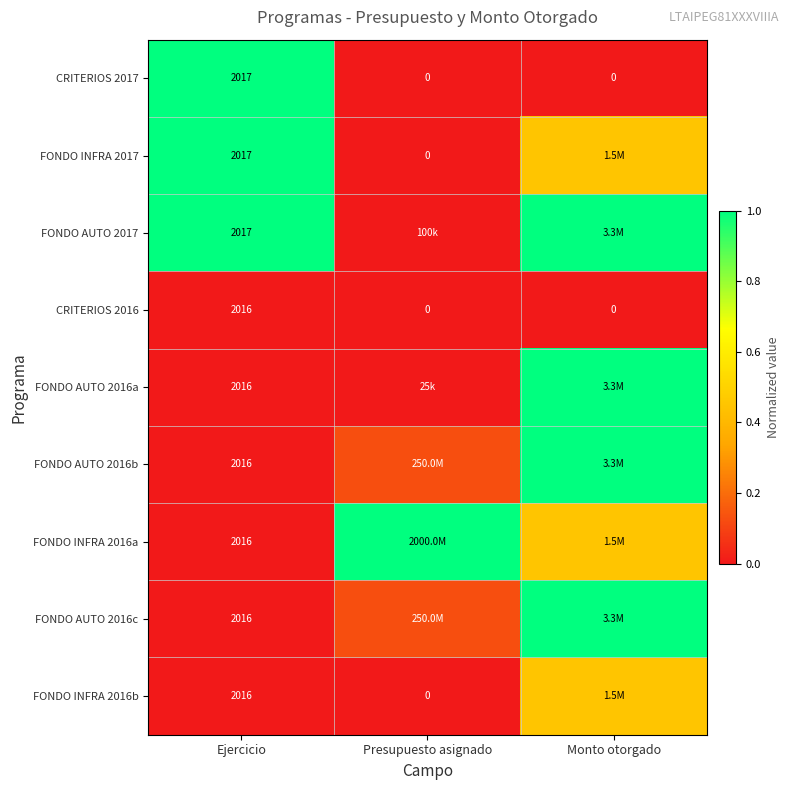

Which category has the lowest value across all series?

Presupuesto asignado